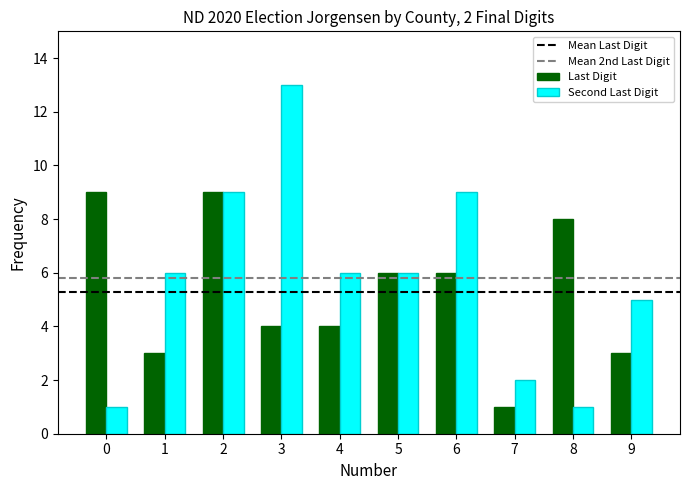

Which series has the largest range (max minus min)?

Second Last Digit